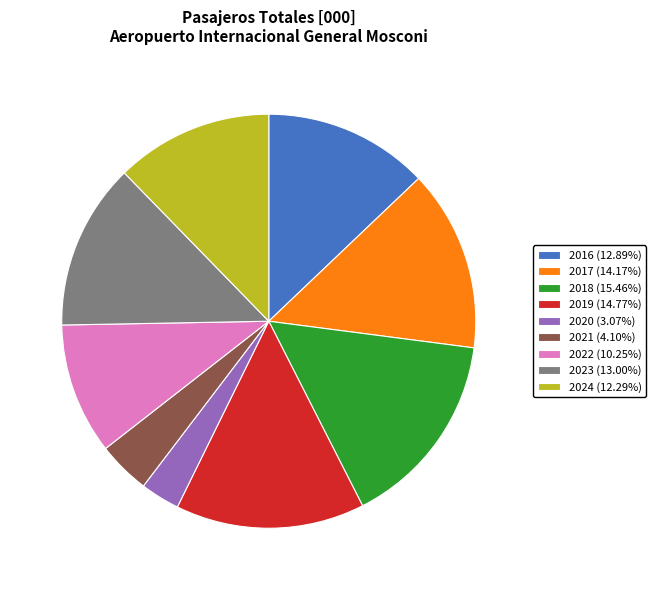

Do 2023 (13.00%) and 2020 (3.07%) together represent more than half of the pie?

No